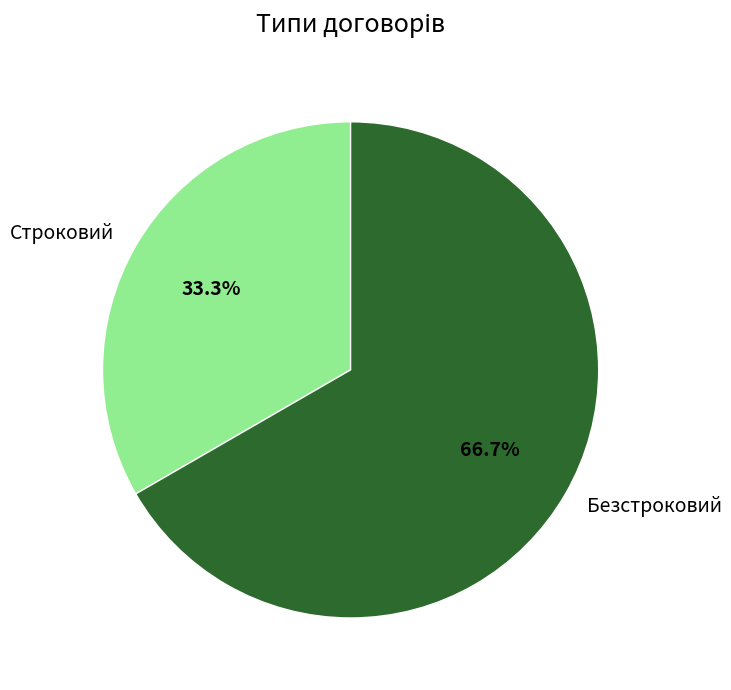

Which category has the biggest portion of the pie?

Безстроковий